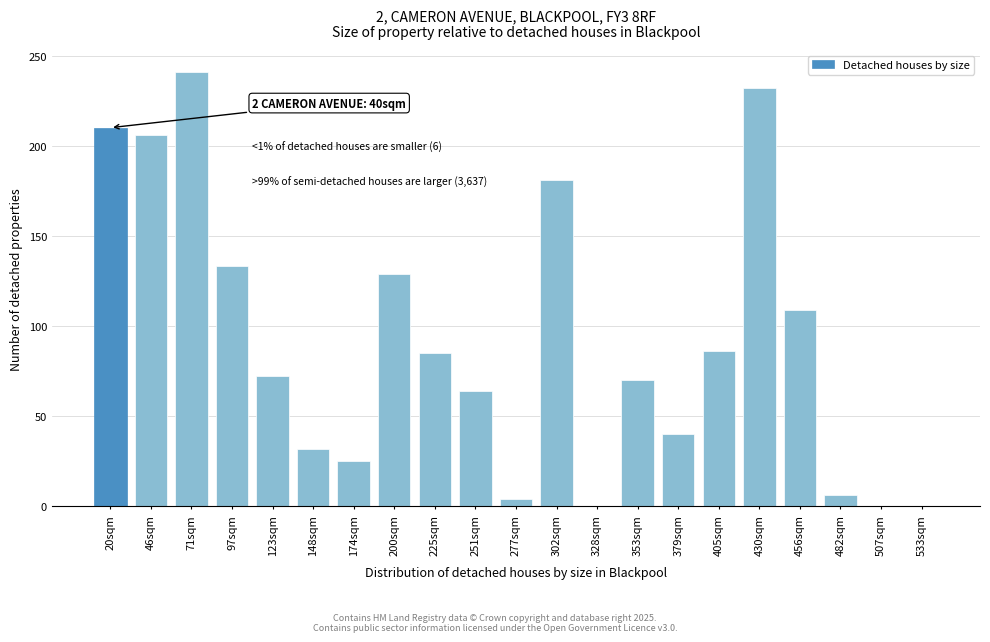

True or false: the data shows 181 at 302sqm.

True